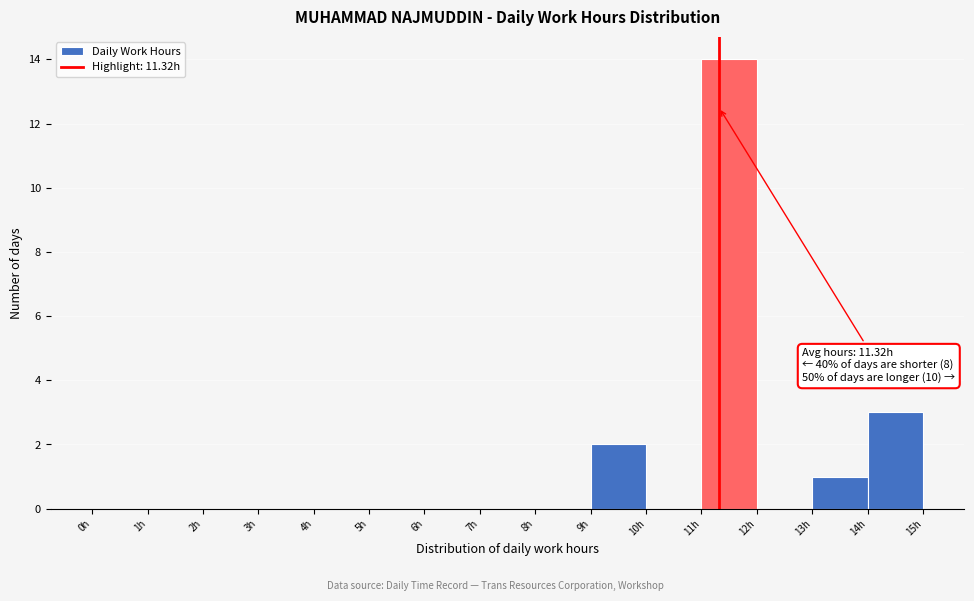

Which range on the x-axis has the tallest bar?

11 to 12